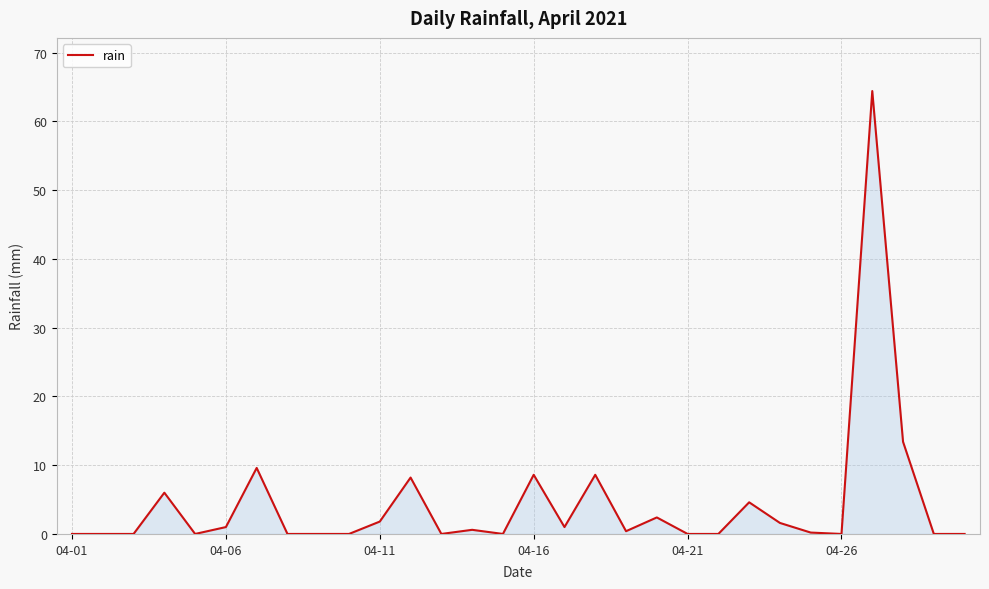

What is the difference between the maximum and minimum values?

64.4